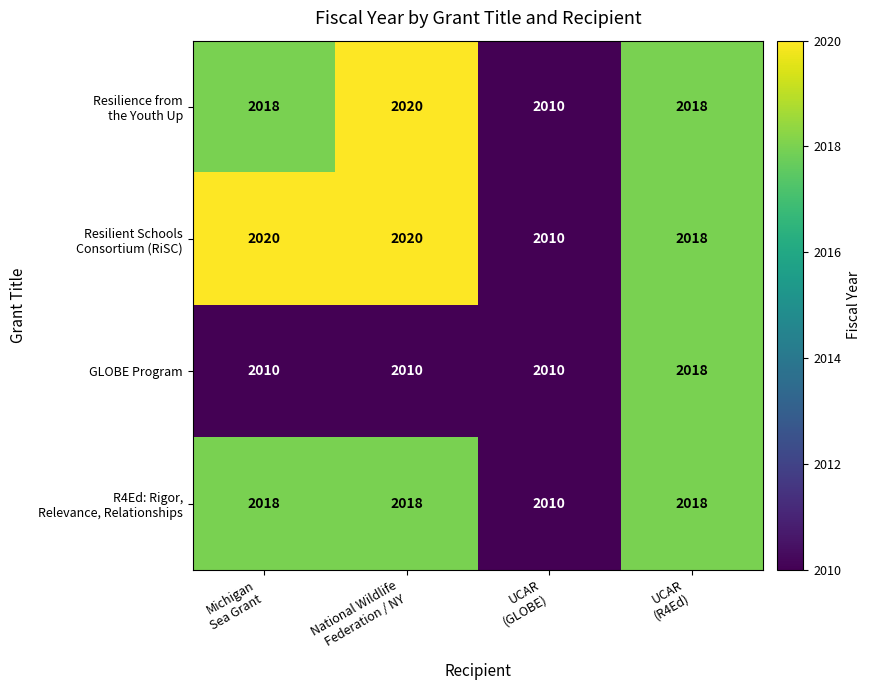

At how many categories does at least one series exceed 2015?

3